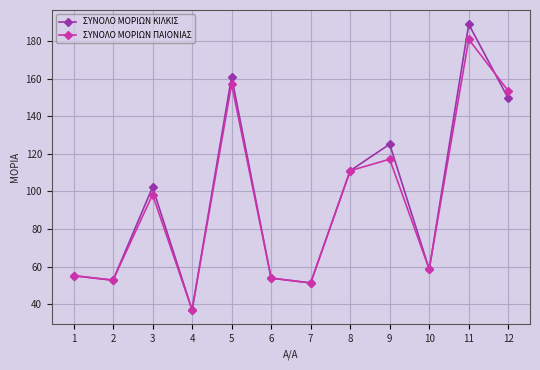

Is it true that ΣΥΝΟΛΟ ΜΟΡΙΩΝ ΠΑΙΟΝΙΑΣ equals 55.2 at 1?

True